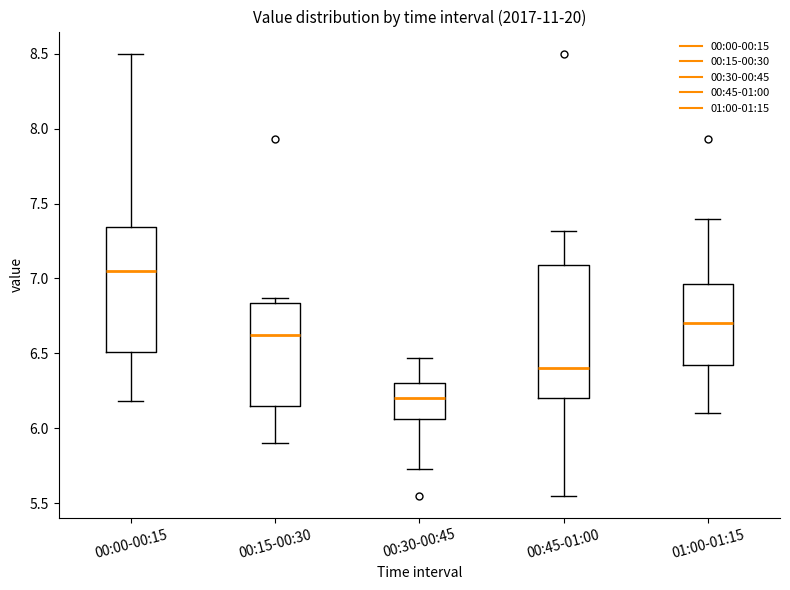

Reading left to right, read every box against the y-axis: the position of its median line, the range the box covers, and the ends of its whiskers. The values are not printed on the chart, so give them approximately, as read against the axis.

00:00-00:15: median 7.05, box 6.50 to 7.35, whiskers 6.20 to 8.50
00:15-00:30: median 6.60, box 6.15 to 6.85, whiskers 5.90 to 6.85 (just above the box's upper edge)
00:30-00:45: median 6.20, box 6.05 to 6.30, whiskers 5.75 to 6.45
00:45-01:00: median 6.40, box 6.20 to 7.10, whiskers 5.55 to 7.30
01:00-01:15: median 6.70, box 6.45 to 6.95, whiskers 6.10 to 7.40